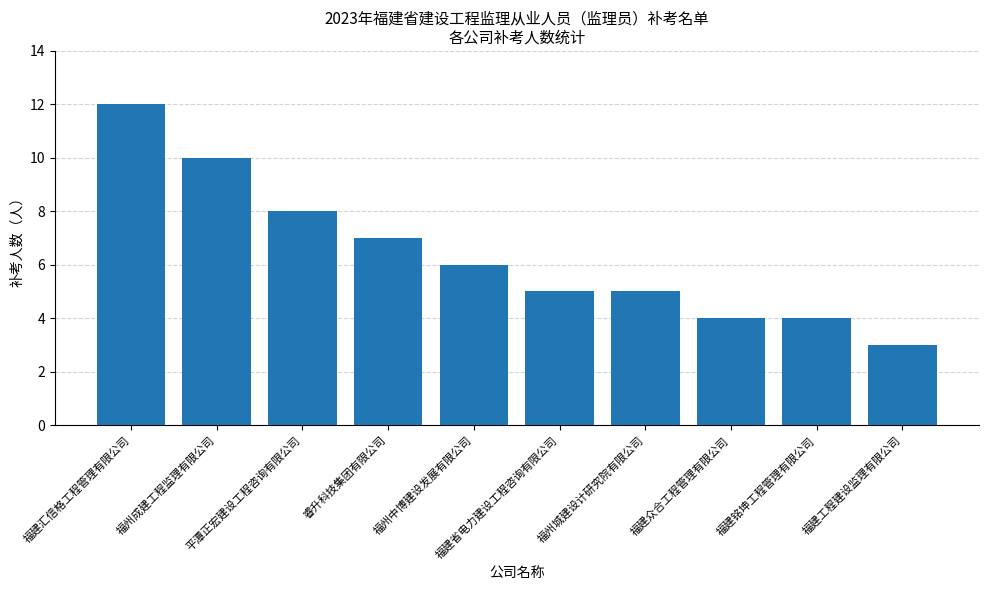

Which has a higher value, 福州城建设计研究院有限公司 or 睿升科技集团有限公司?

睿升科技集团有限公司